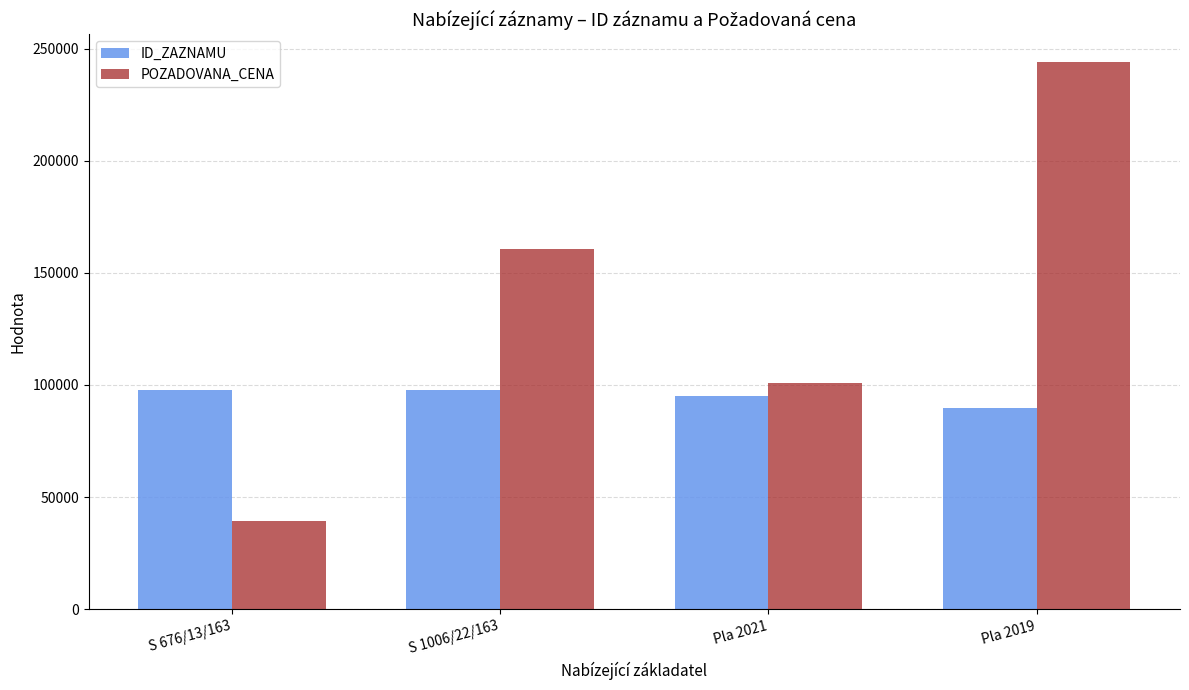

What is the sum of all POZADOVANA_CENA values?

545010